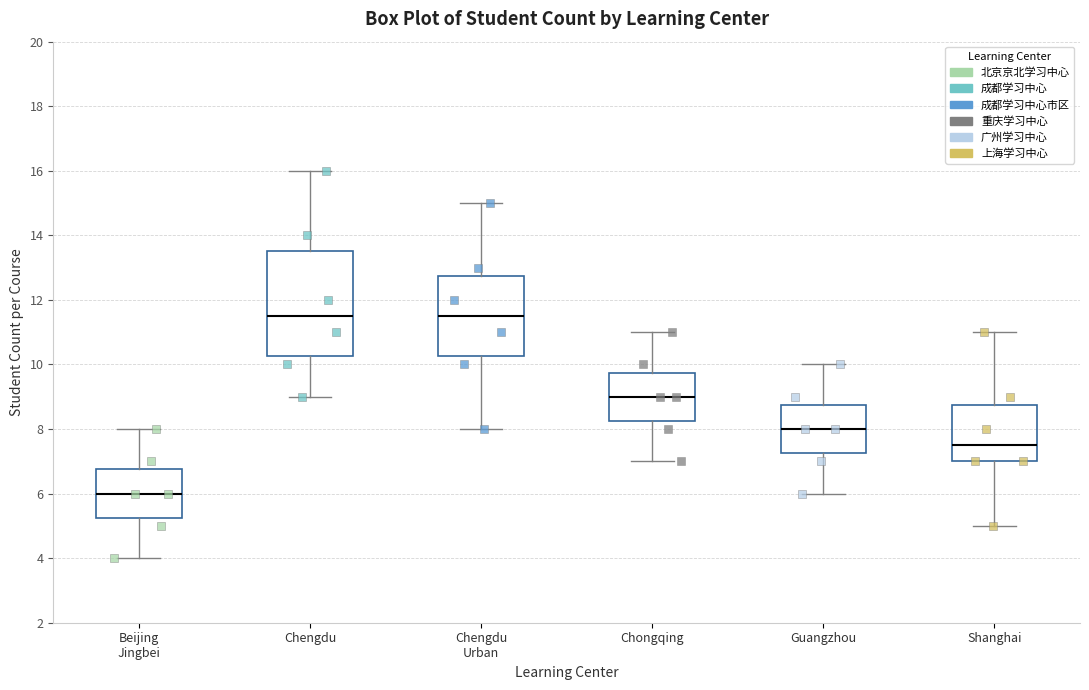

Where is the lower edge of the box for Chengdu Urban on the y-axis? The values are not printed on the chart, so give them approximately, as read against the axis.

10.2